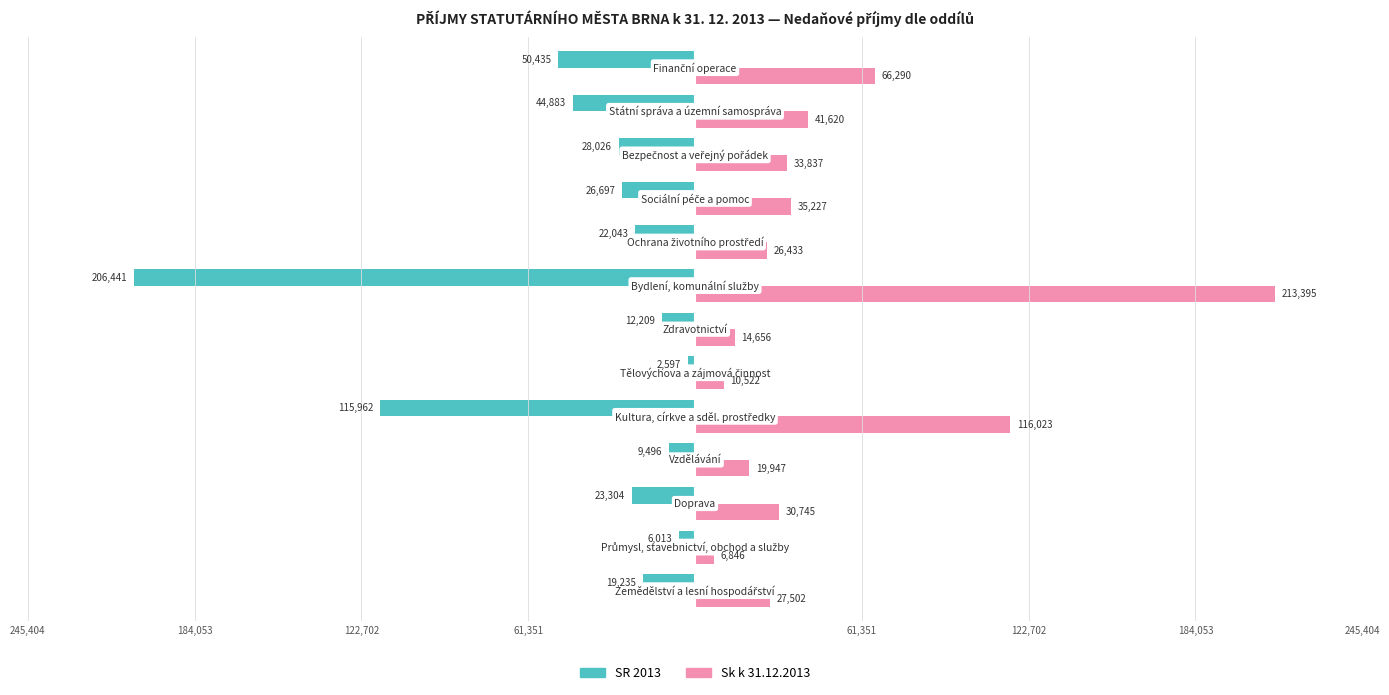

What are all the series names shown in the legend?

SR 2013, Sk k 31.12.2013